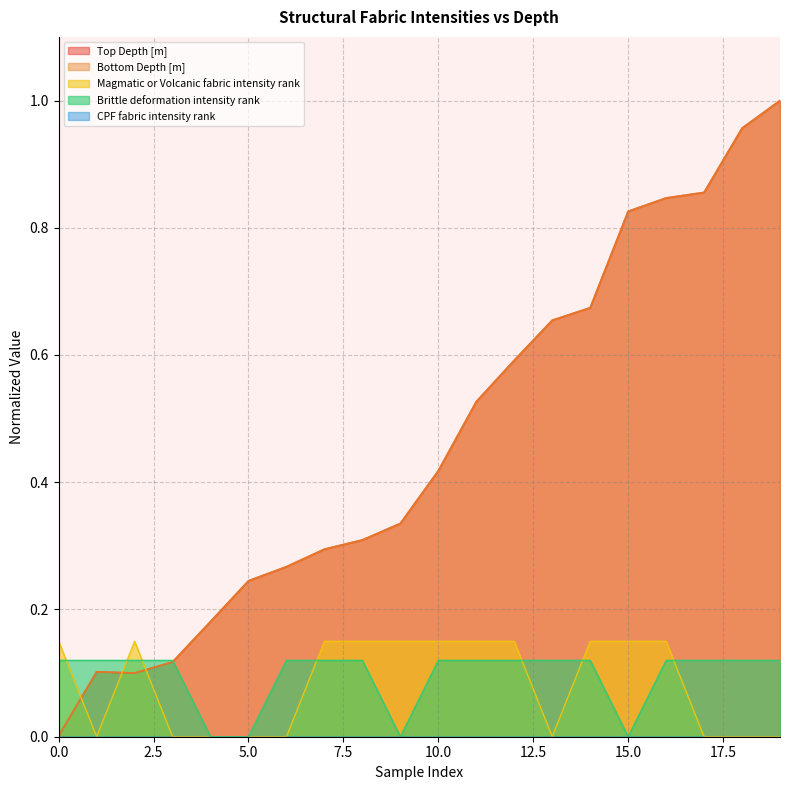

Which series has the largest range (max minus min)?

Top Depth [m]